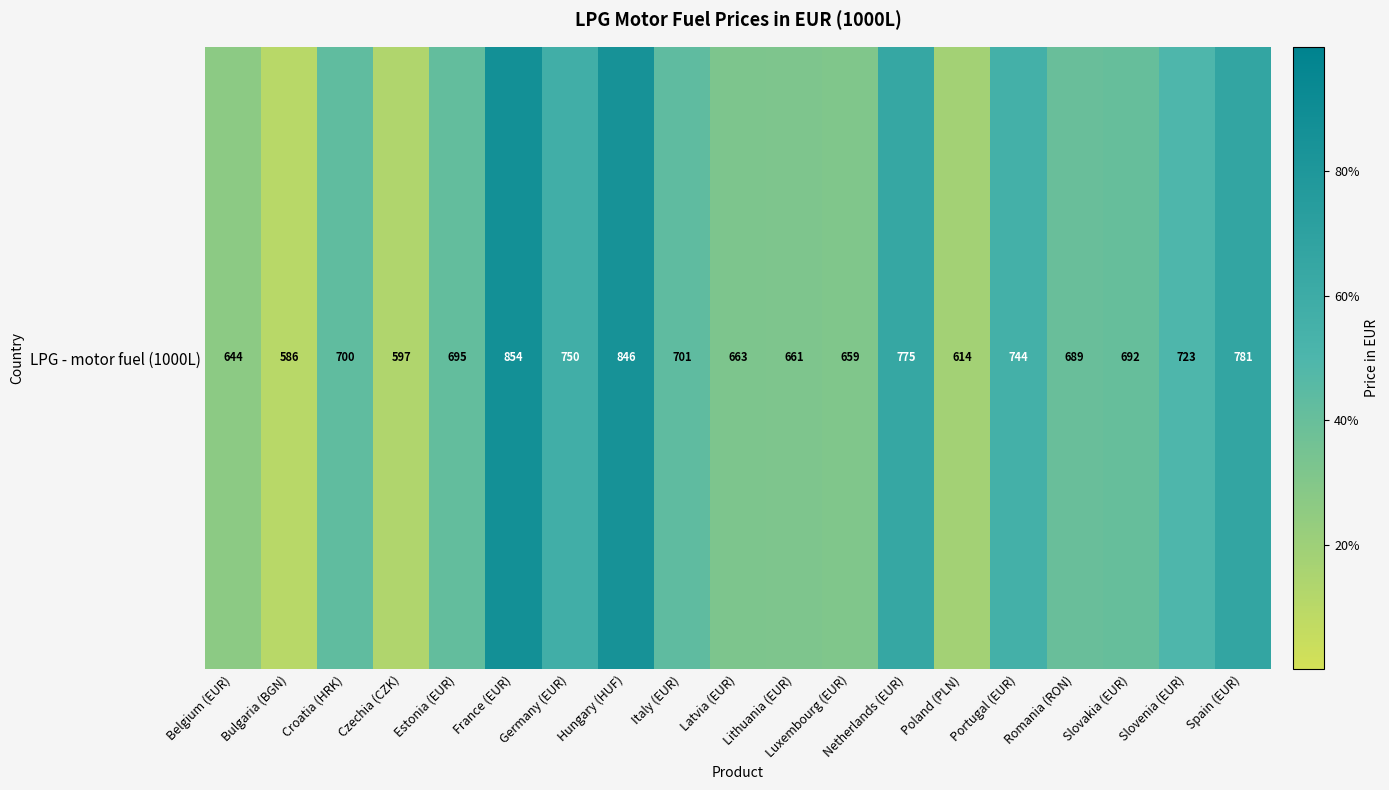

What is the difference between the values at Croatia (HRK) and Hungary (HUF)?

146.0